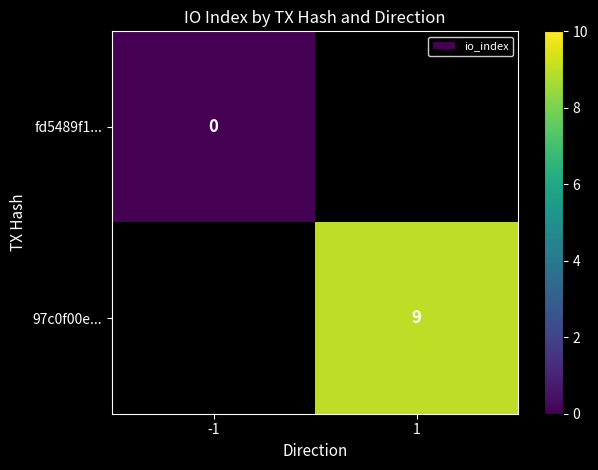

True or false: 97c0f00e... has a value of 15 at 1.

False